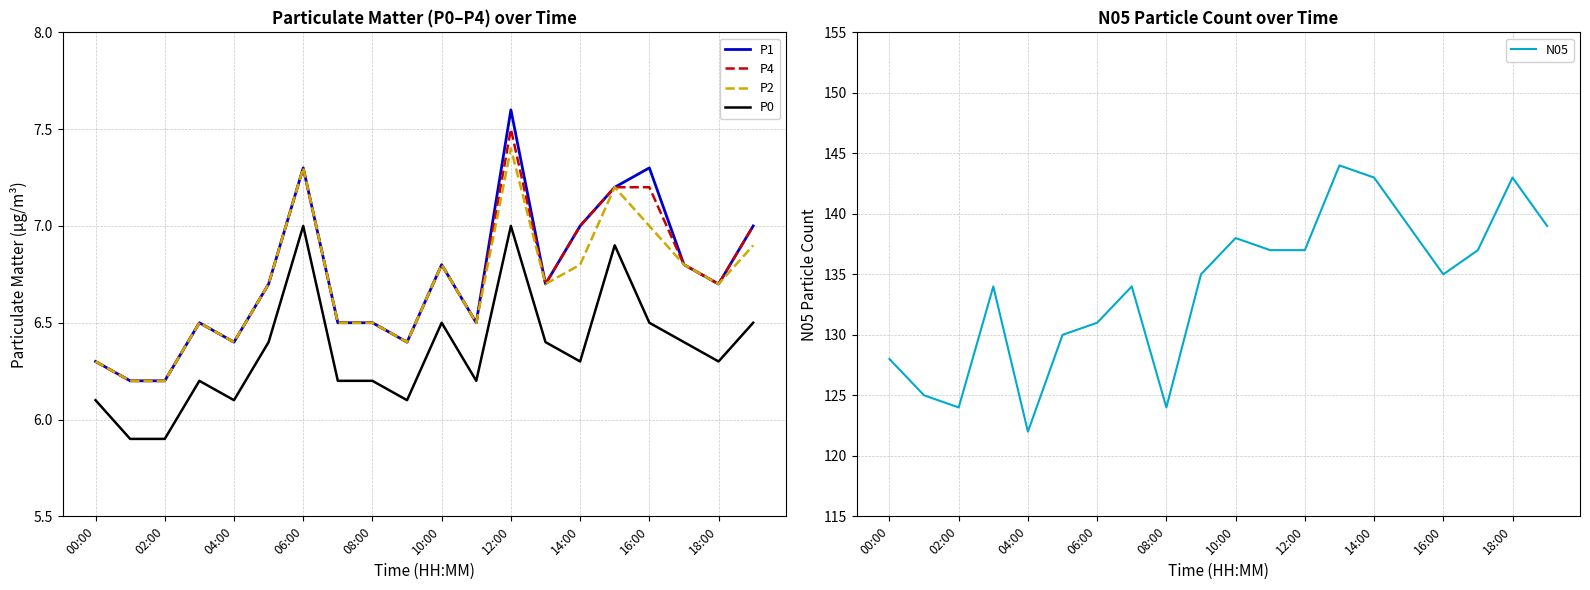

What is the difference between the maximum and minimum values in the P2 series?

1.2